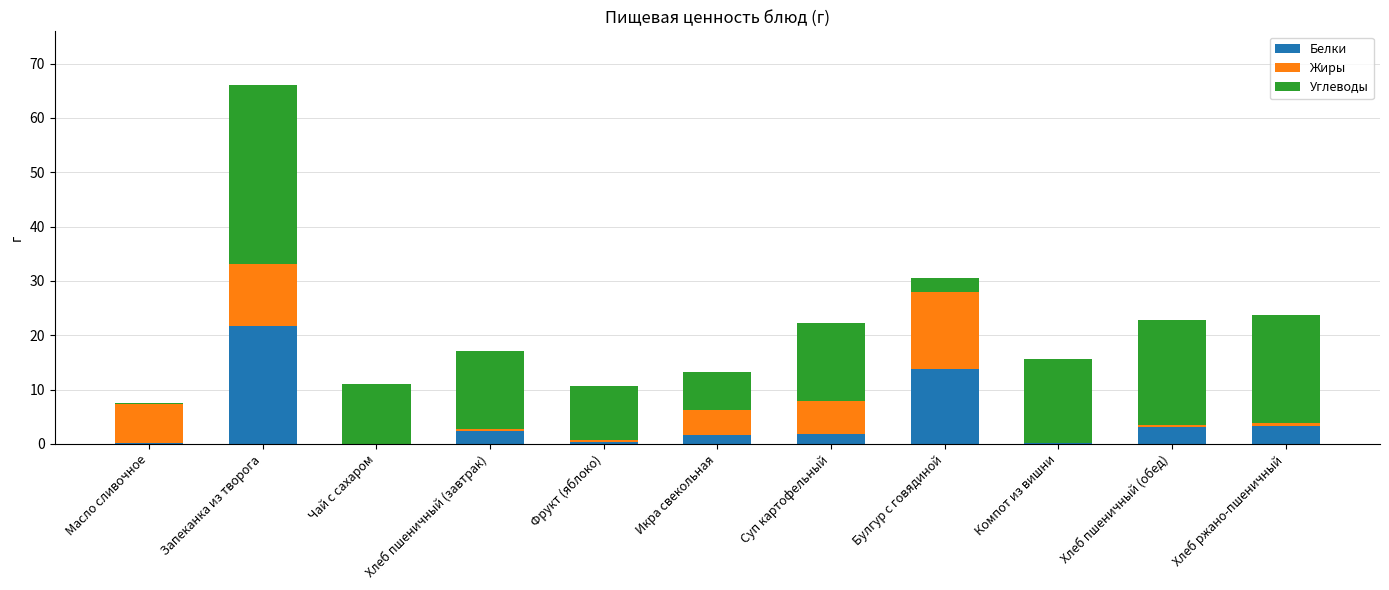

Does the chart contain stacked bars?

Yes